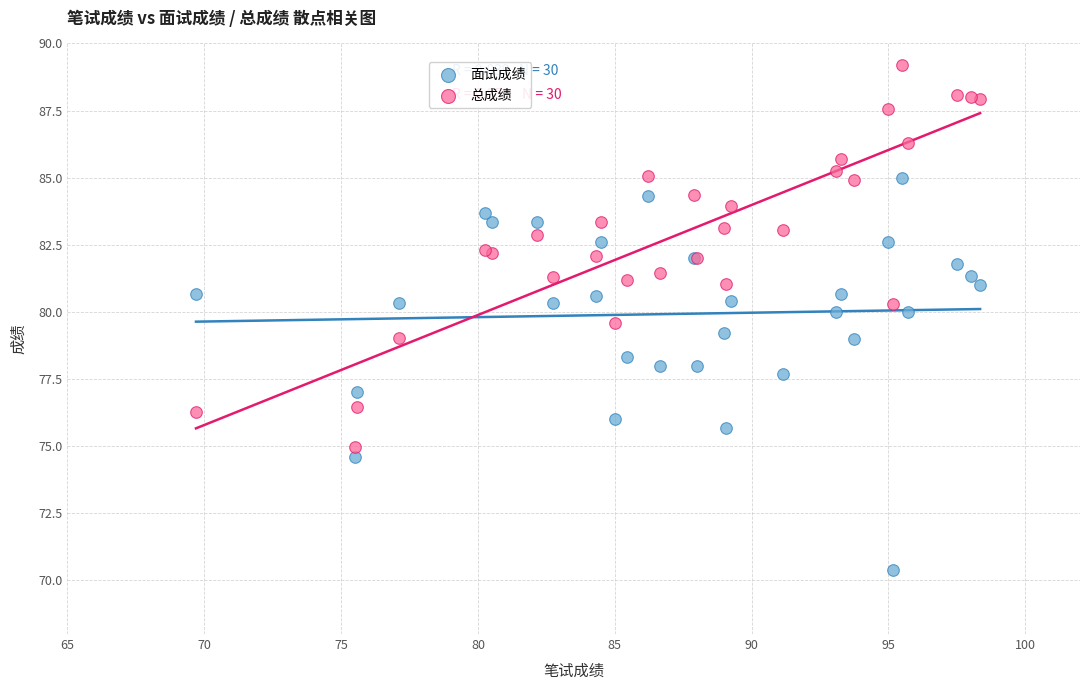

Which series reaches the minimum Y coordinate?

面试成绩